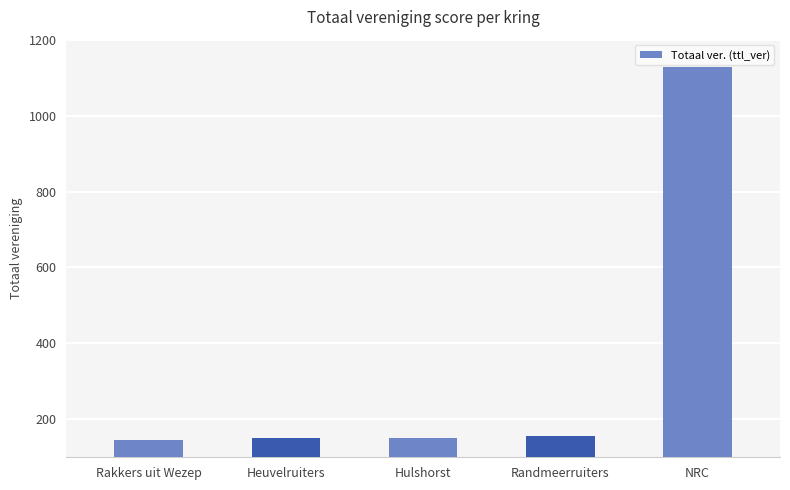

Approximately how many times larger is the value at Randmeerruiters compared to Hulshorst?

1.0